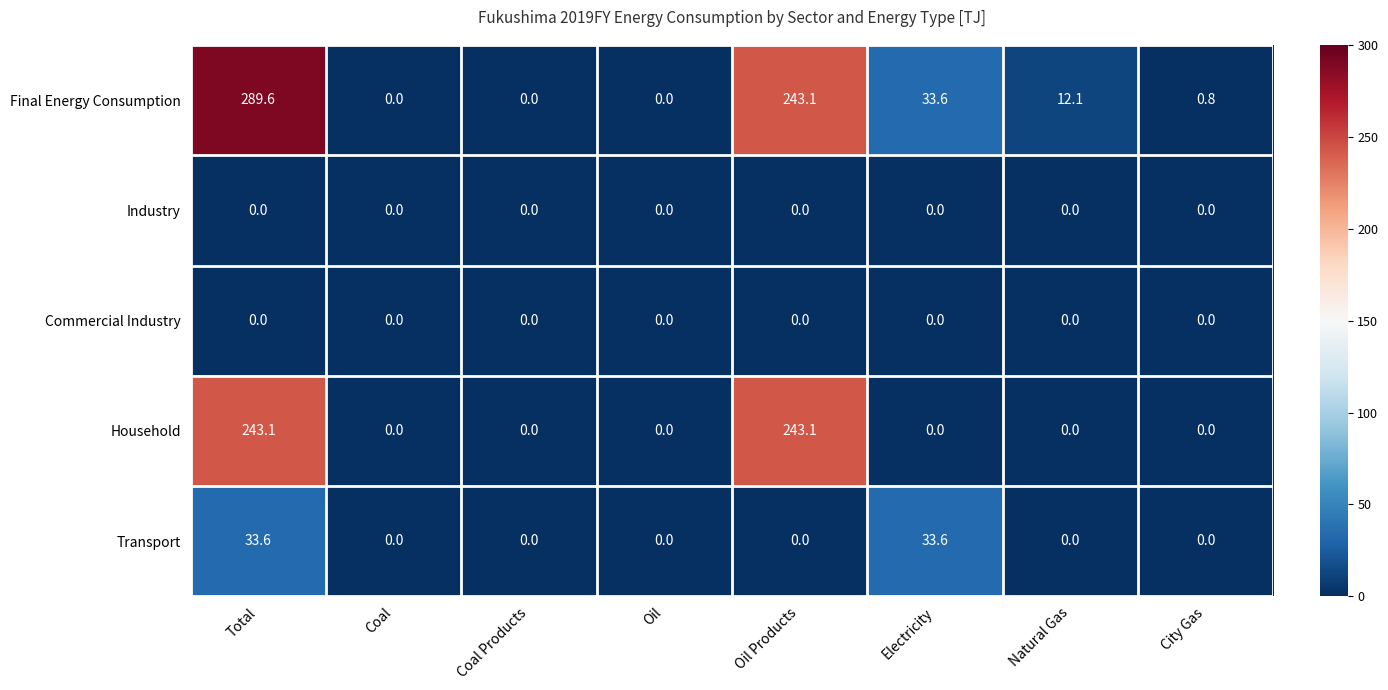

What is the maximum value for Final Energy Consumption?

289.6